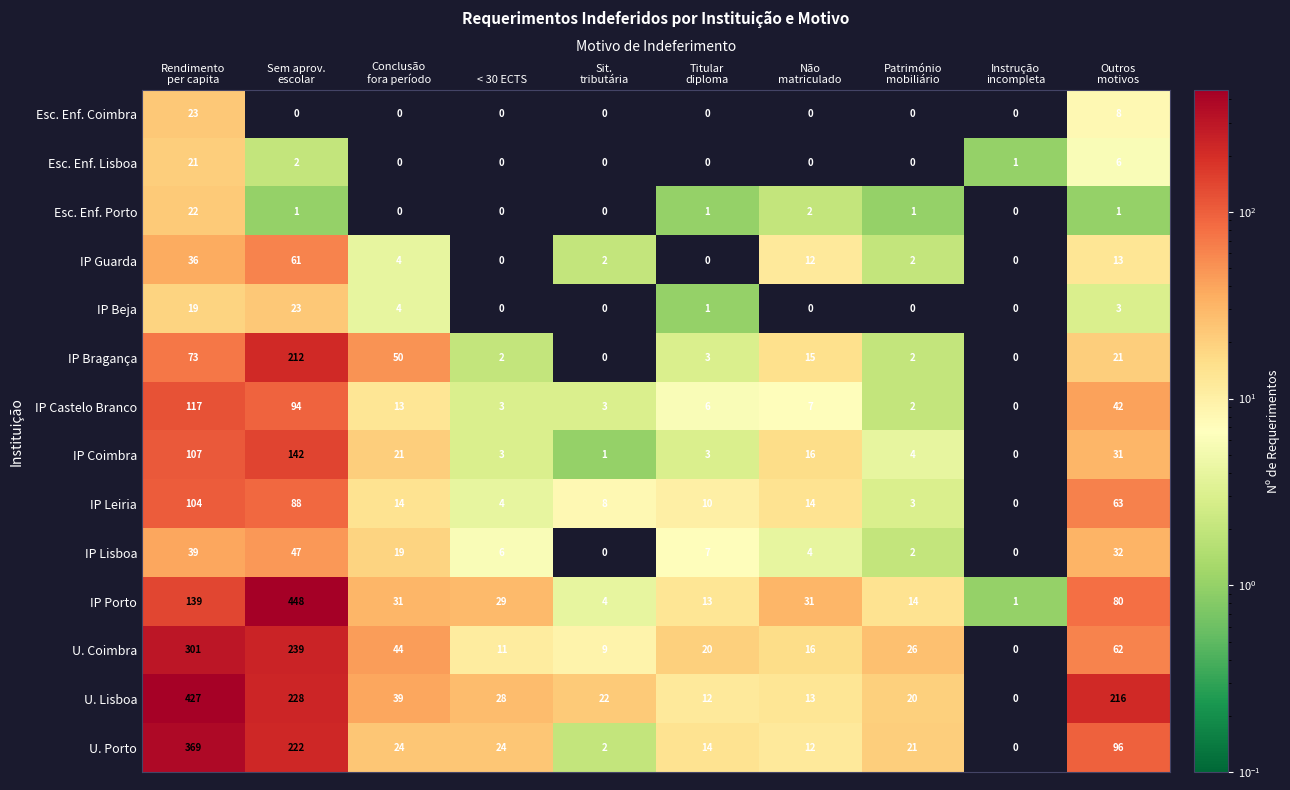

The value of Esc. Enf. Lisboa at < 30 ECTS is -7. True or false?

False